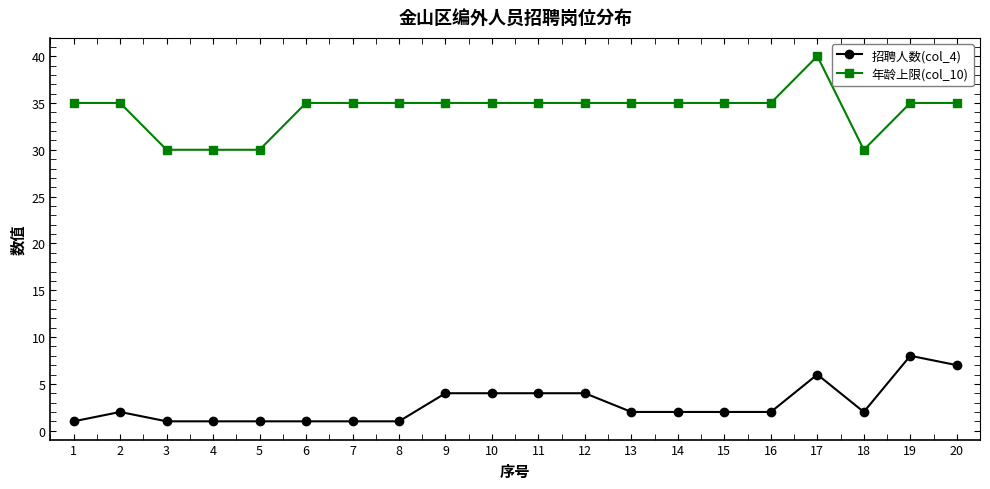

Is it true that 招聘人数(col_4) equals 4 at 11?

True